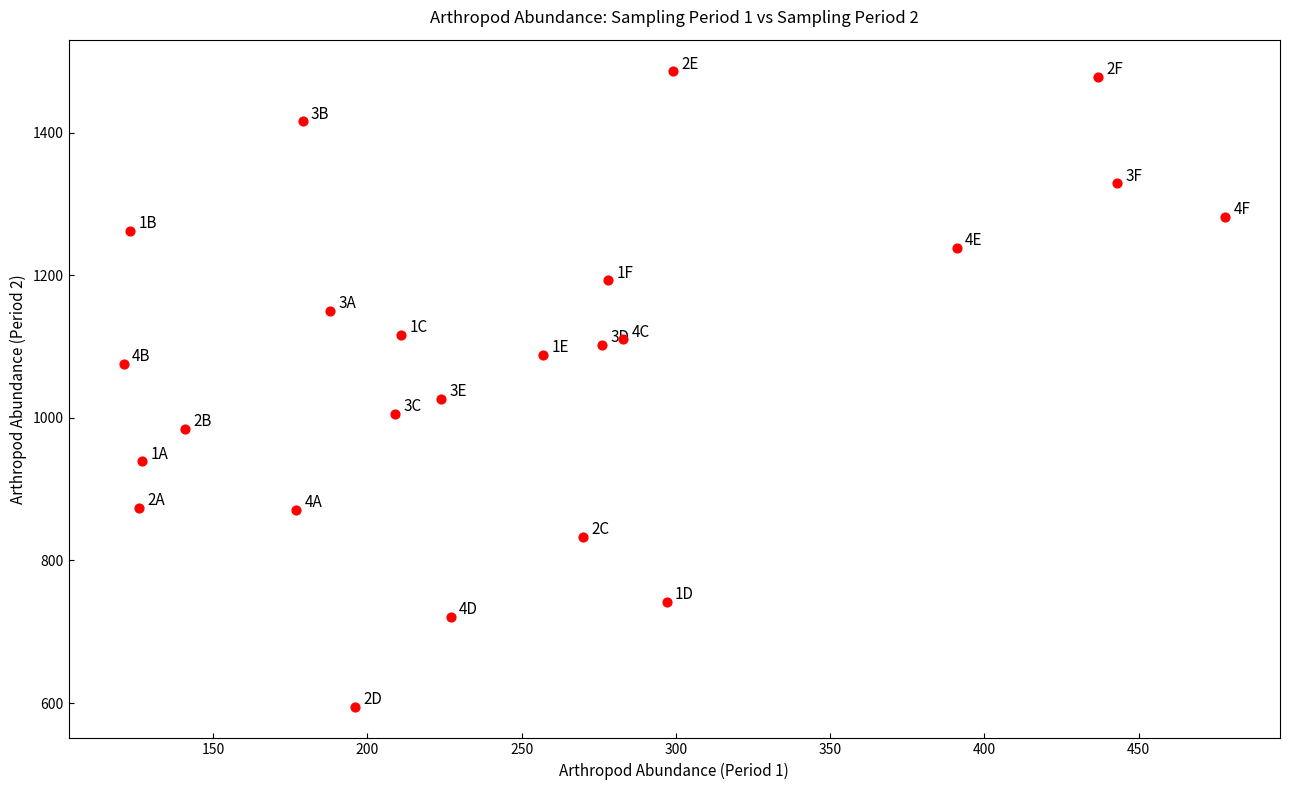

What Y value in the scatter plot is closest to 1040?

1027